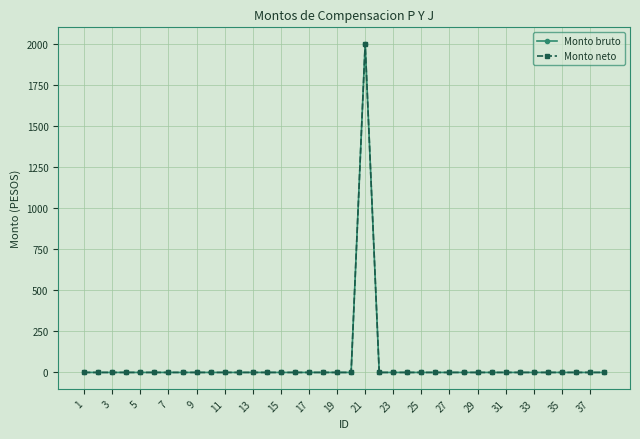

Is this an area chart (filled region under the line)?

No